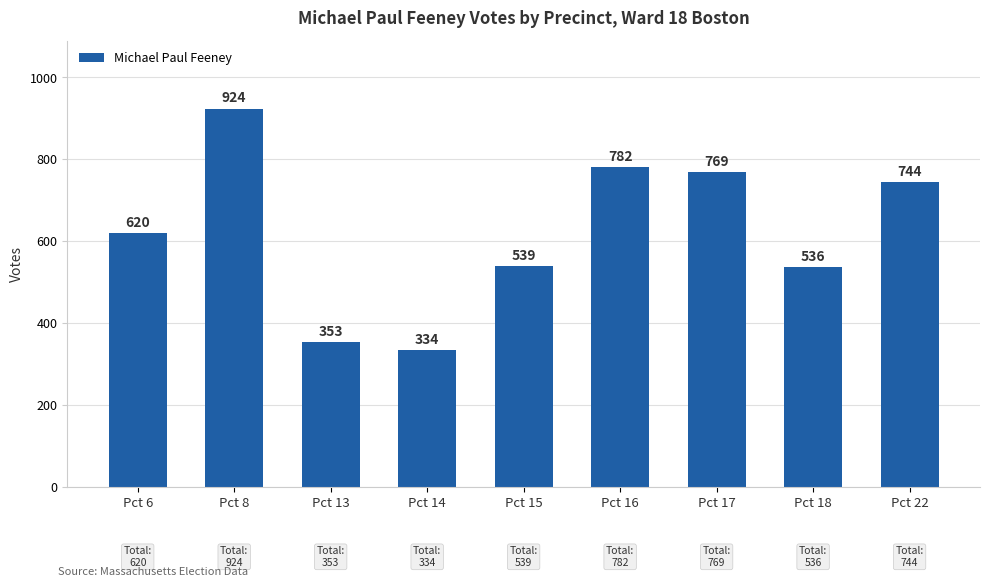

List the labels in order of value, largest first.

Pct 8, Pct 16, Pct 17, Pct 22, Pct 6, Pct 15, Pct 18, Pct 13, Pct 14